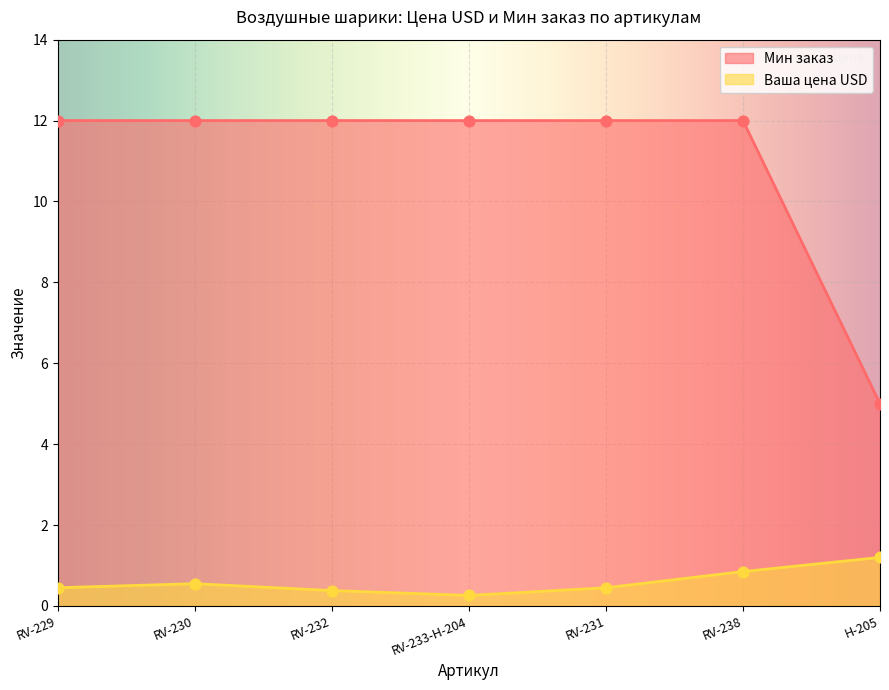

Which series reaches the minimum Y coordinate?

Ваша цена USD